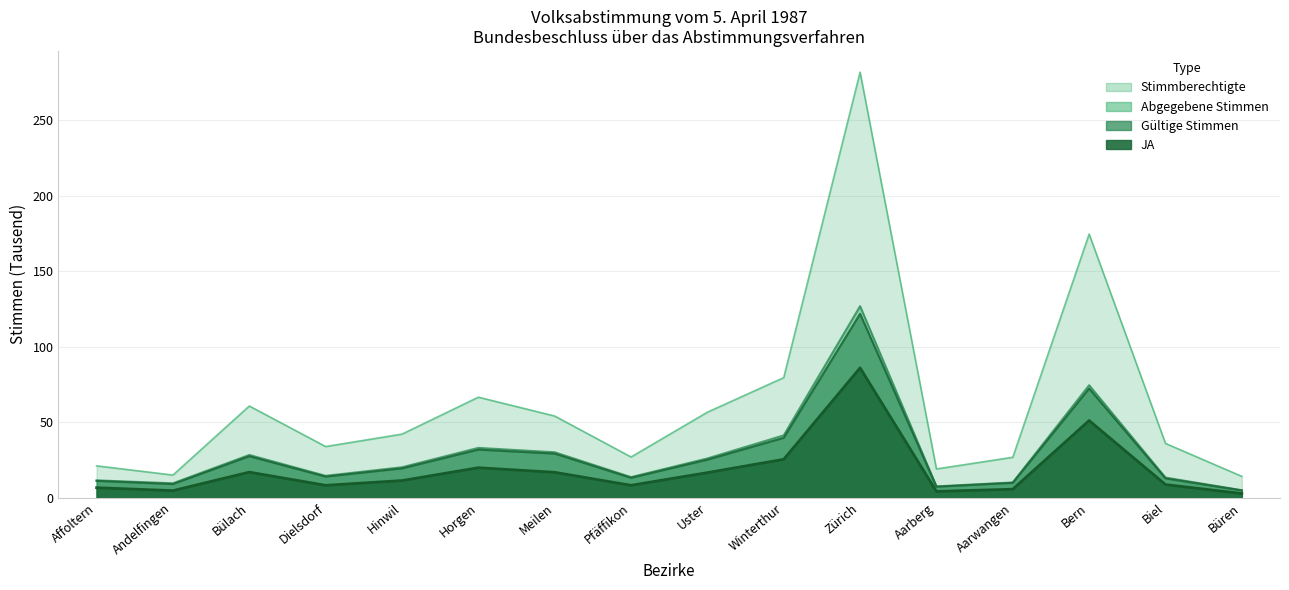

In JA, how many points are higher than both neighbors (excluding endpoints)?

4